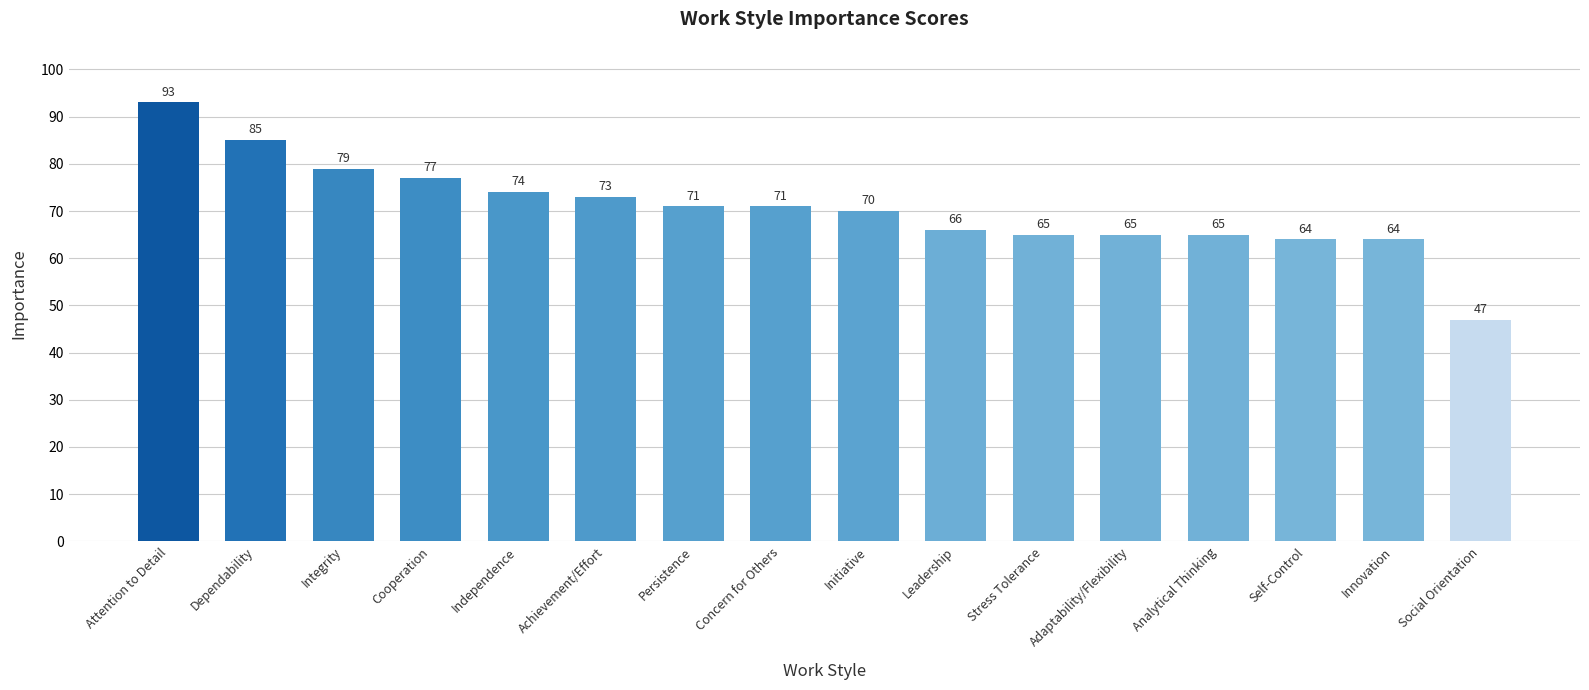

What is the smallest value displayed?

47